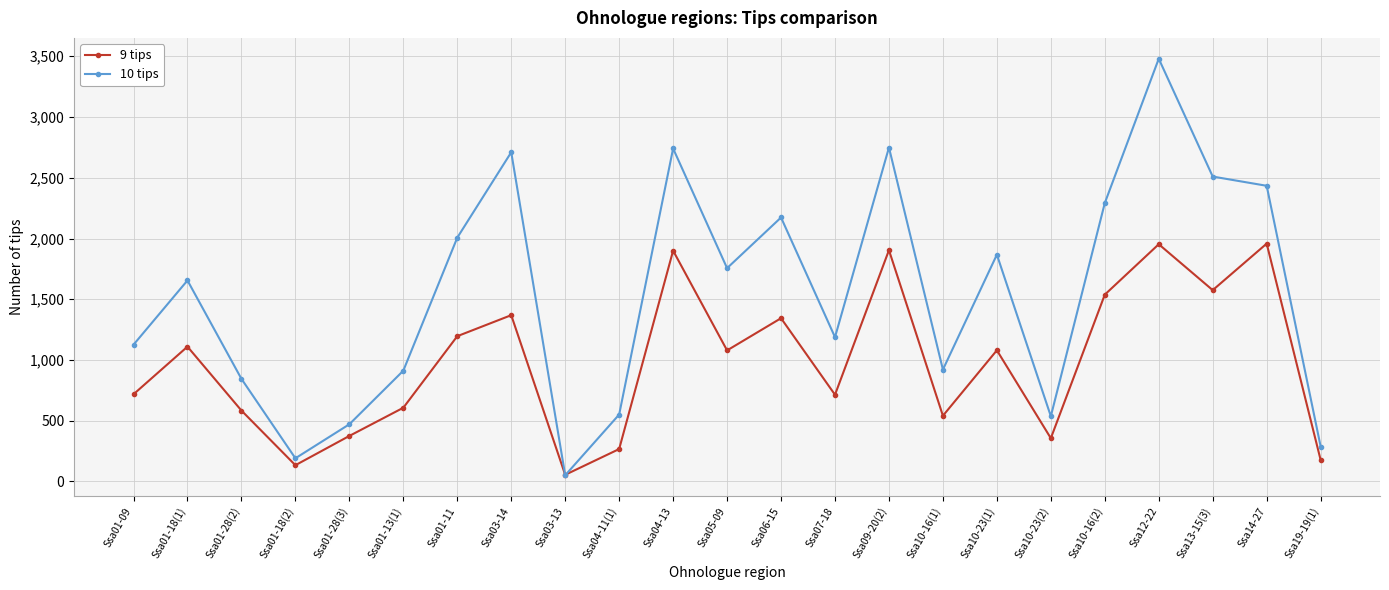

How many lines are shown in the chart?

2